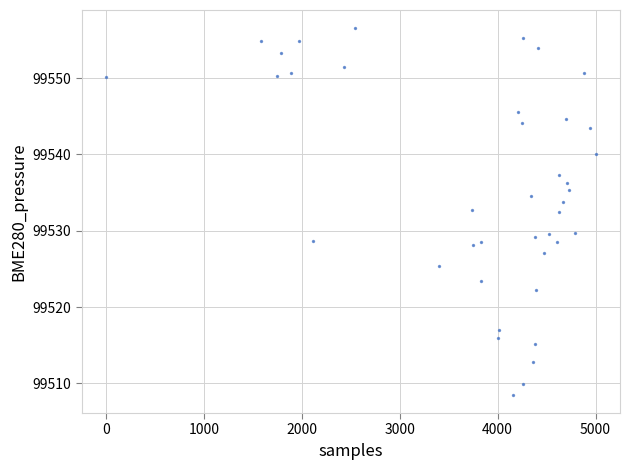

What is the range of X values (max minus min)?

5000.0